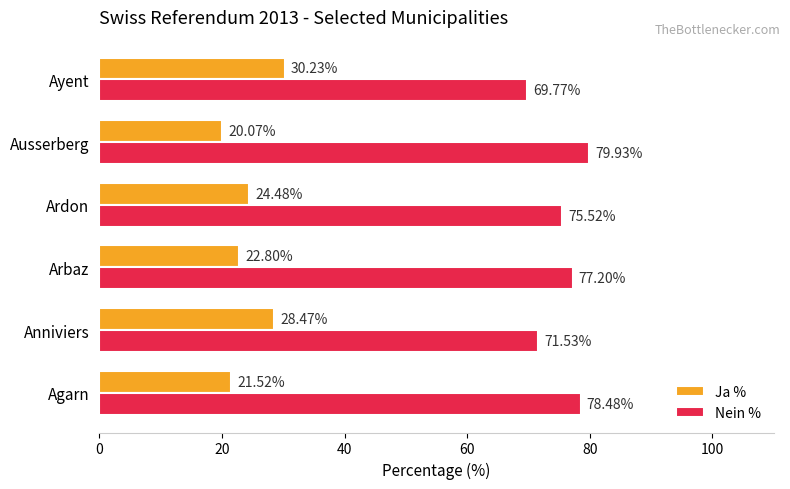

What is the spread (max minus min) of values at Ausserberg?

59.9